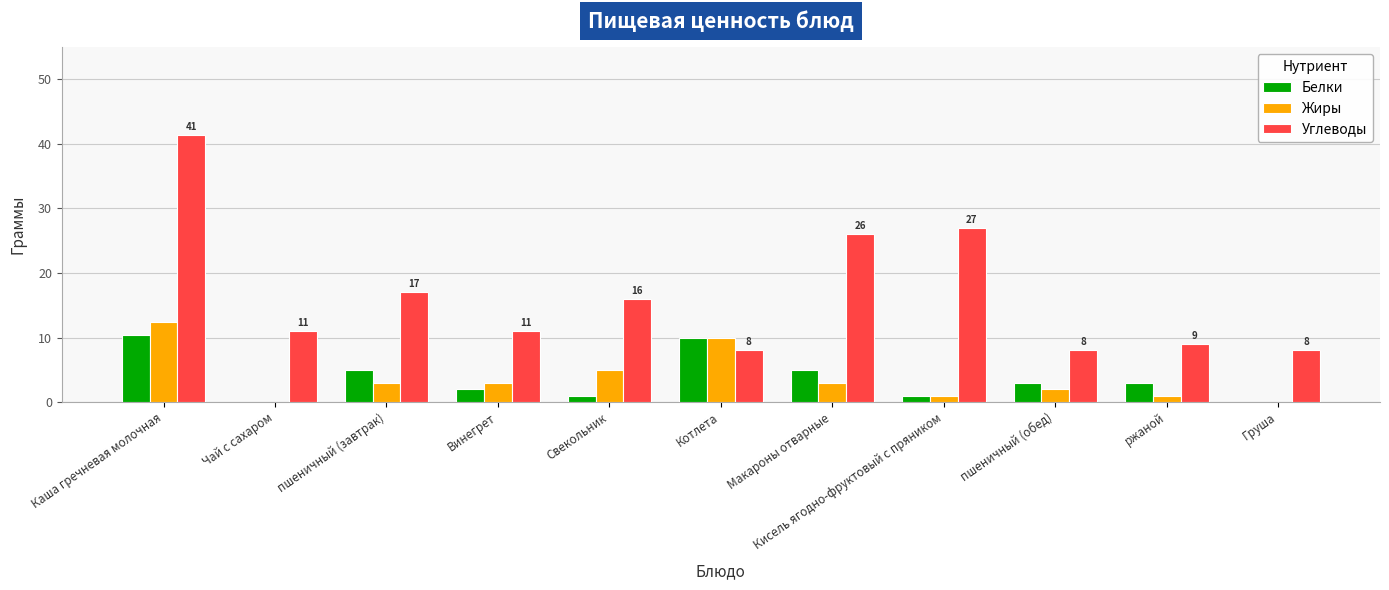

What is the approximate value of Белки at Котлета?

10.0